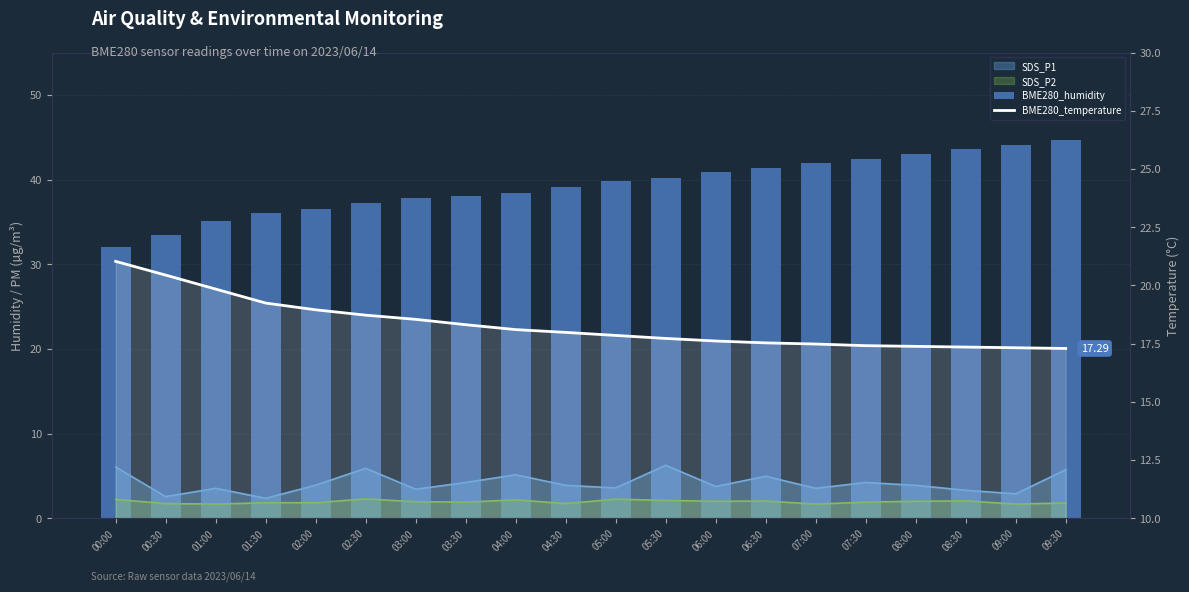

Are the bars grouped side by side (vs. stacked)?

Yes